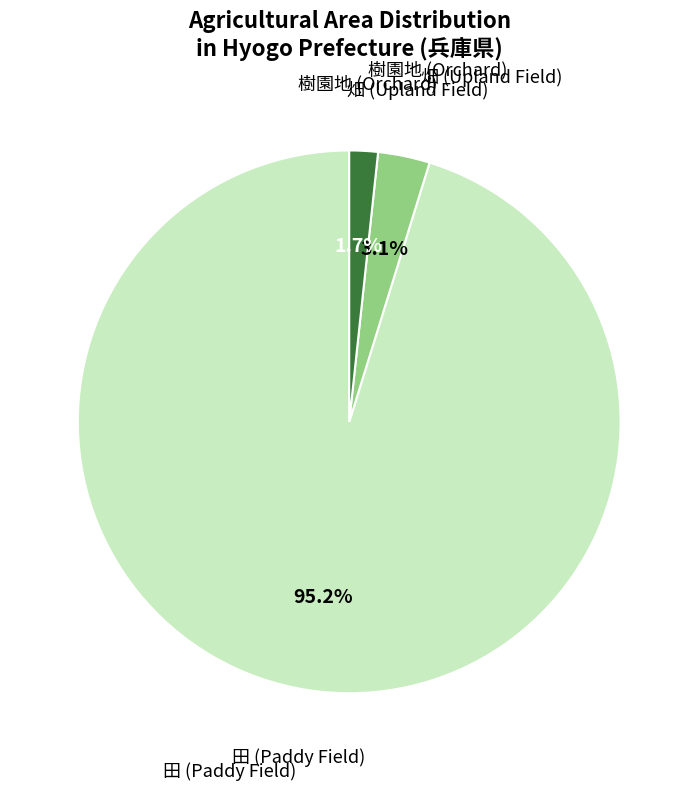

How many segments does this pie chart have?

3